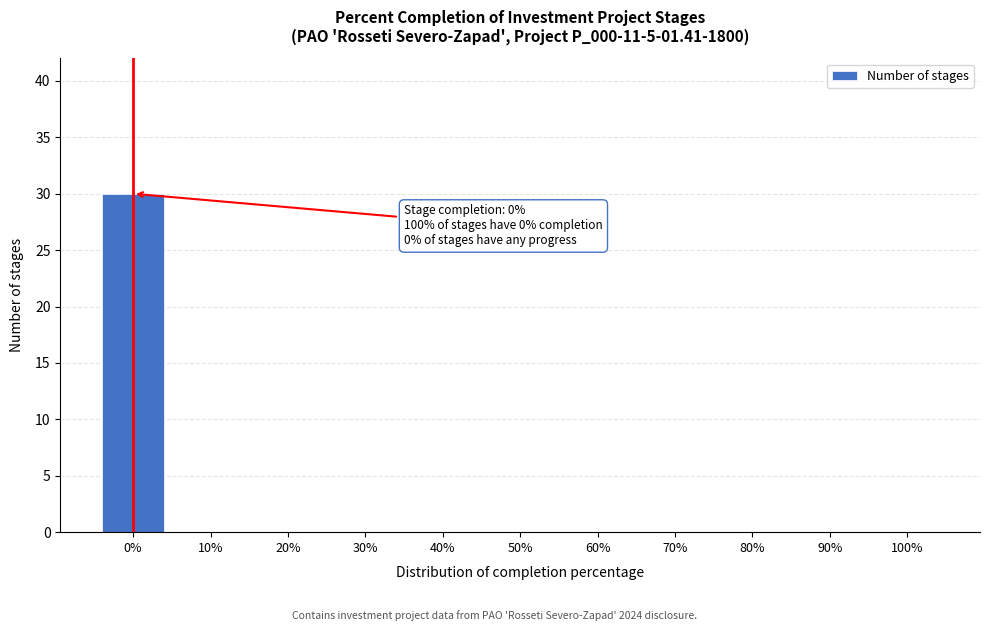

What is the maximum value shown in the chart?

30